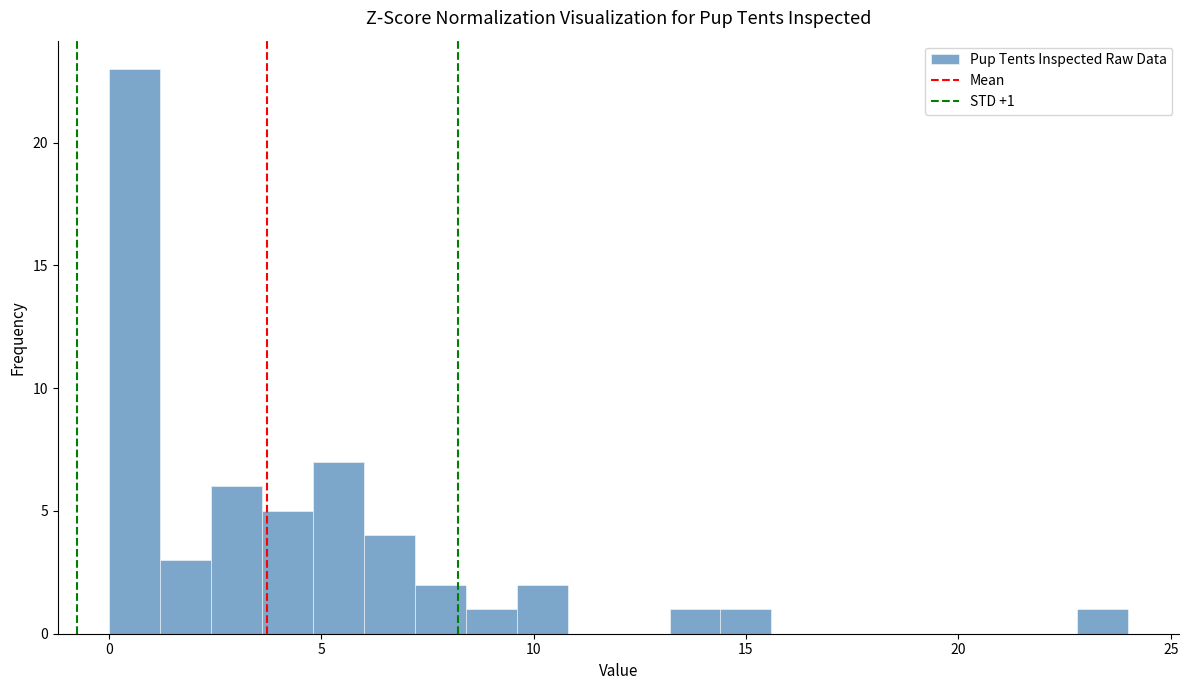

Around what value on the x-axis is the tallest bar? Give the approximate position of its centre, as read against the axis.

0.5